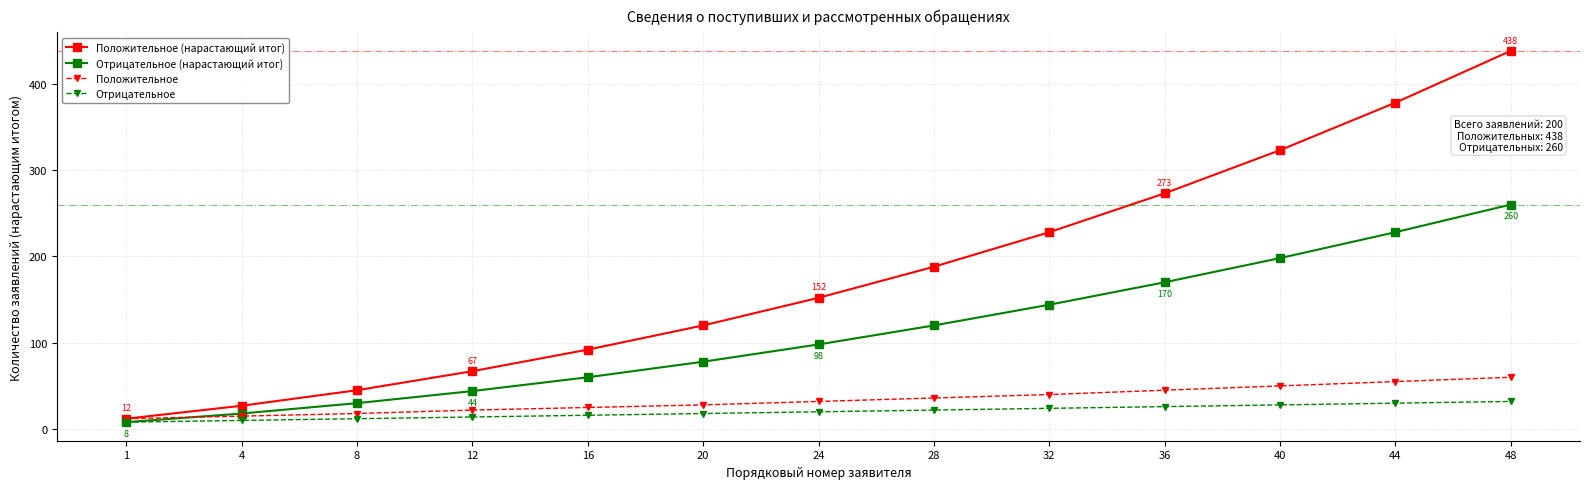

Rank the series by their maximum value, from highest to lowest.

Положительное (нарастающий итог), Отрицательное (нарастающий итог), Положительное, Отрицательное